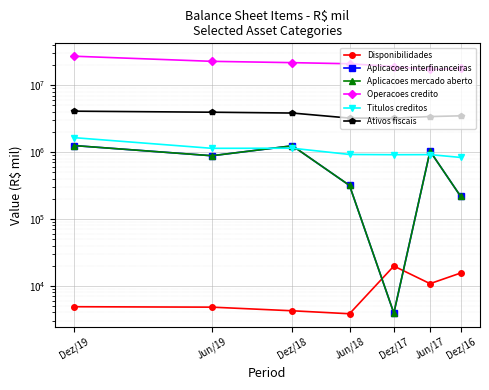

What is the sum of all Aplicacoes interfinanceiras values?

4947899